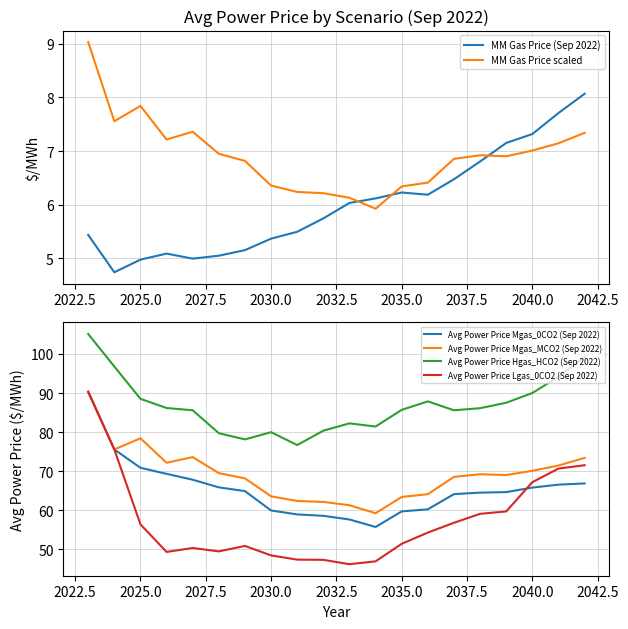

Where is Avg Power Price Lgas_0CO2 (Sep 2022) nearest to the value 68?

2040.0